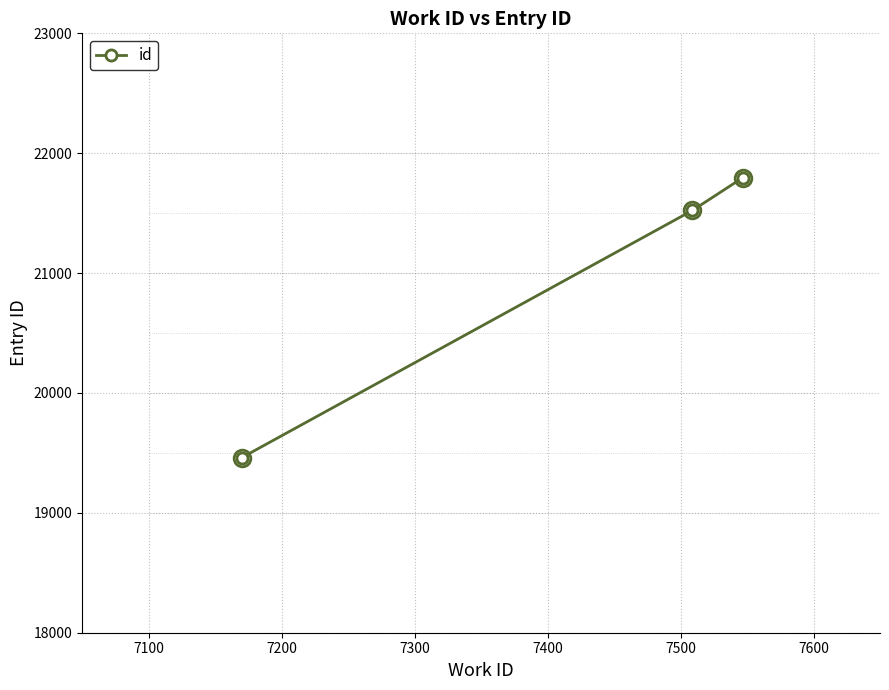

How many values are below 21523?

1